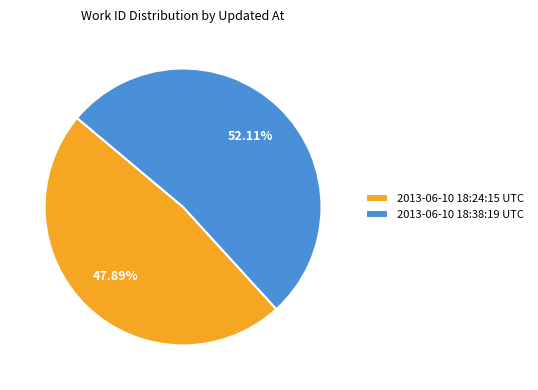

Which slice represents more than half of the pie?

2013-06-10 18:38:19 UTC